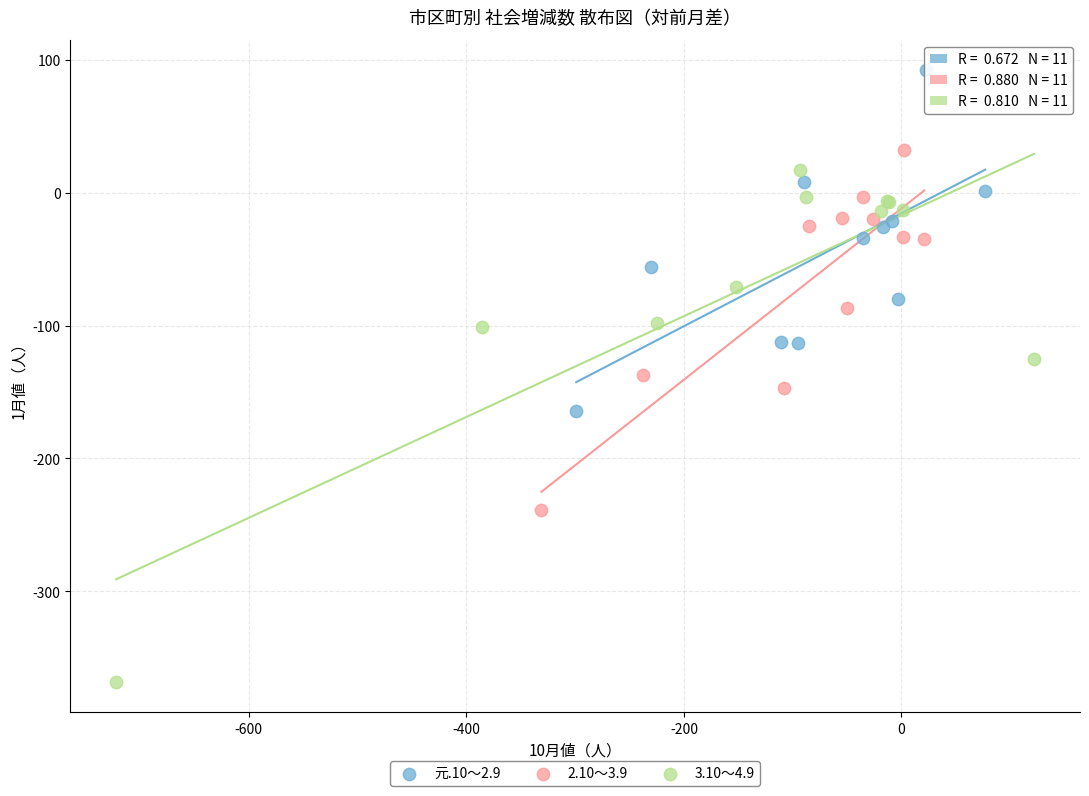

Which series has the largest Y range (max minus min)?

3.10～4.9